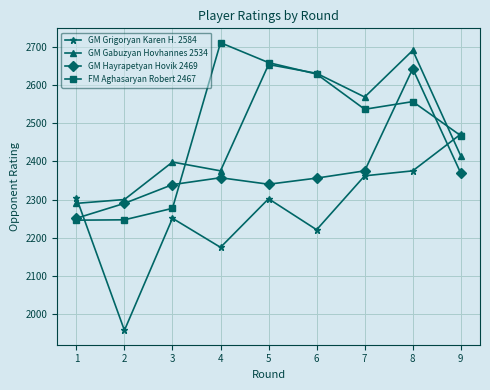

What value does the GM Grigoryan Karen H. 2584 series have at 8, to the nearest 10?

2380